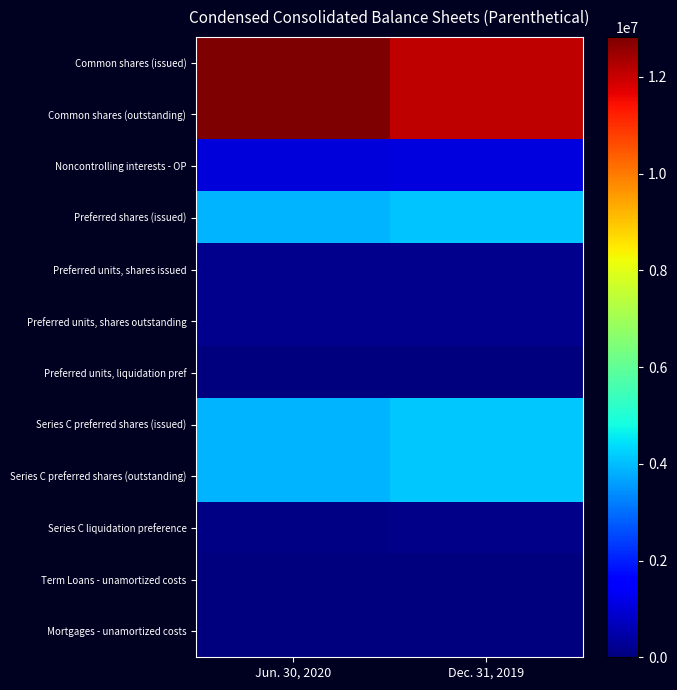

What is the difference between the Series C liquidation preference values at Jun. 30, 2020 and Dec. 31, 2019?

5886